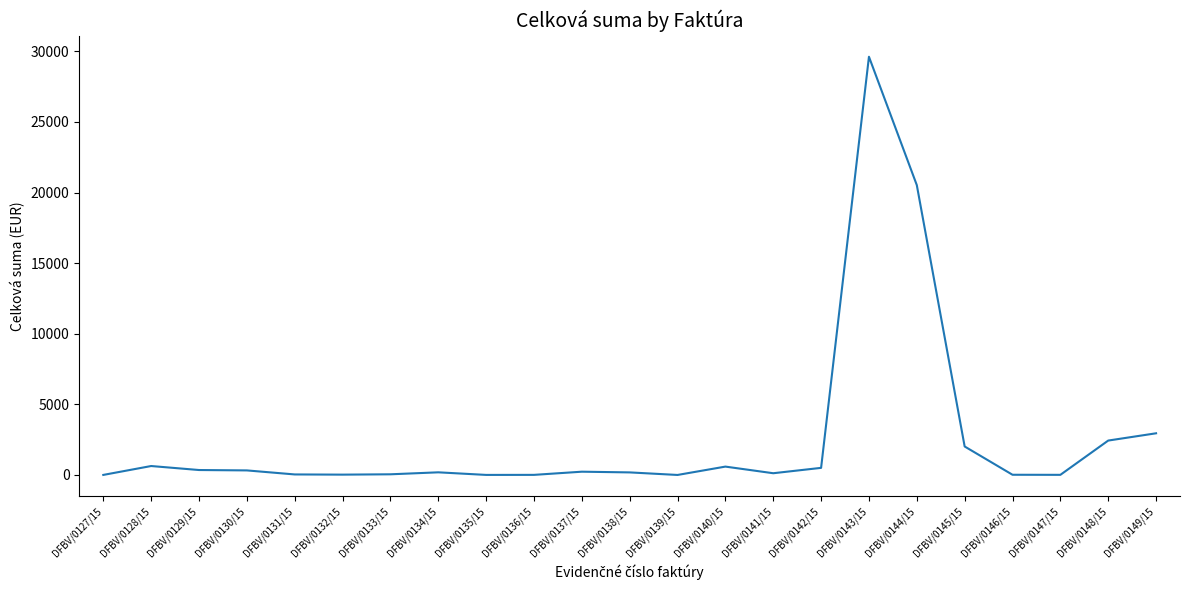

Is it true that the value at DFBV/0143/15 is 29620.0?

True